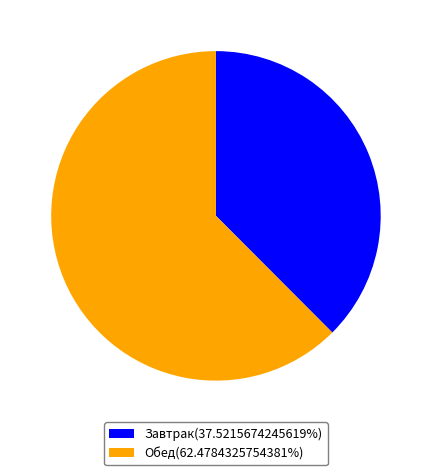

Combined, do Завтрак(37.5215674245619%) and Обед(62.4784325754381%) account for over 50%?

Yes